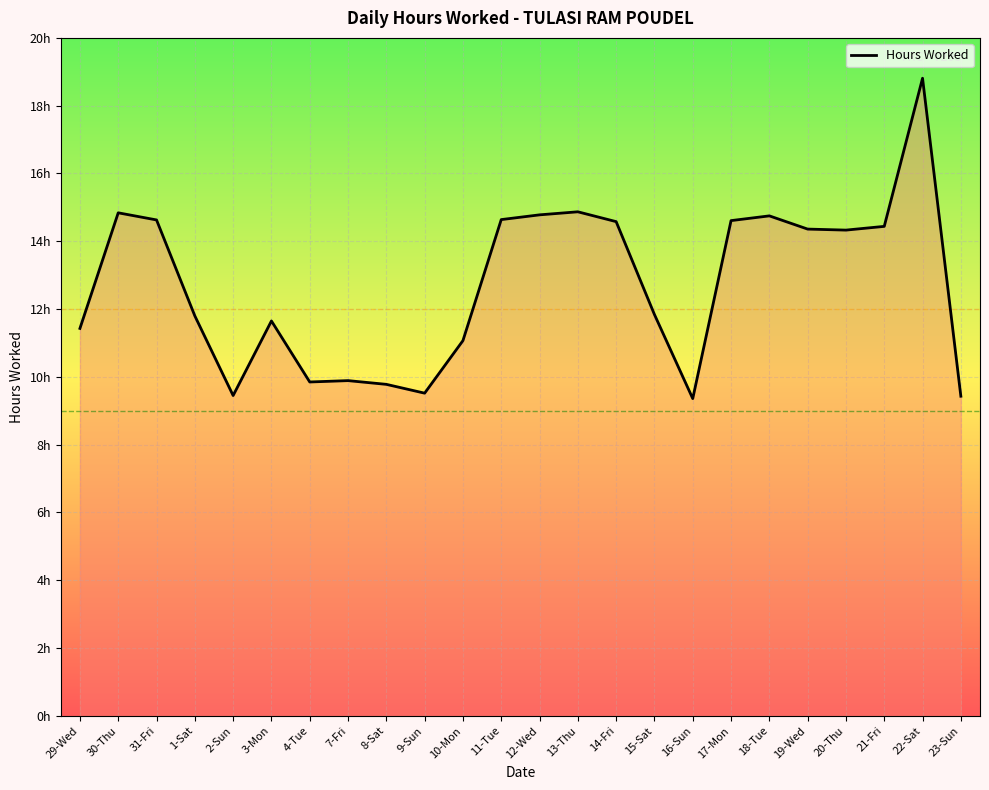

List the labels in order of value, largest first.

22-Sat, 13-Thu, 30-Thu, 12-Wed, 18-Tue, 11-Tue, 31-Fri, 17-Mon, 14-Fri, 21-Fri, 19-Wed, 20-Thu, 15-Sat, 1-Sat, 3-Mon, 29-Wed, 10-Mon, 7-Fri, 4-Tue, 8-Sat, 9-Sun, 2-Sun, 23-Sun, 16-Sun